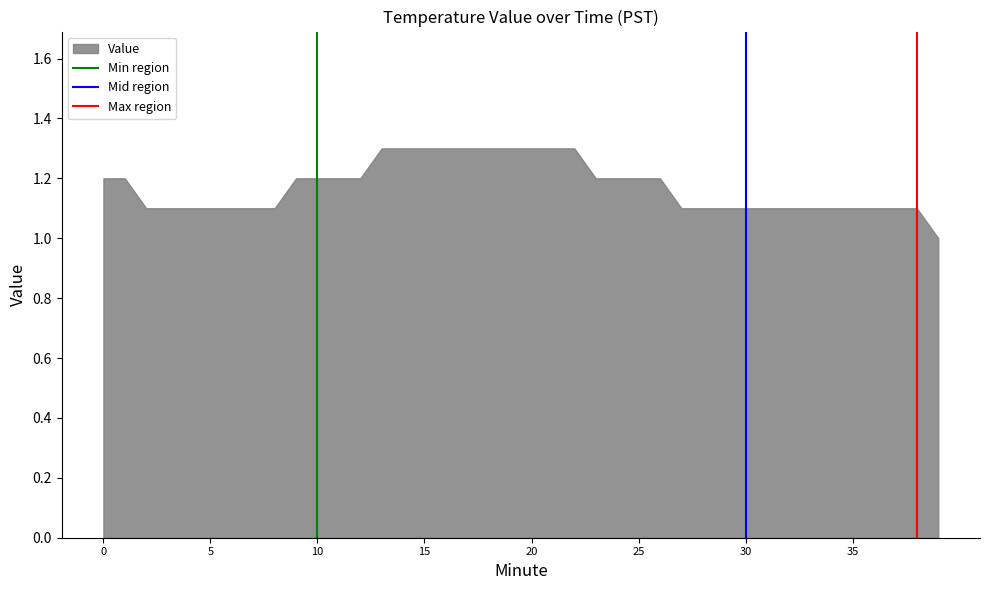

What is the difference between the maximum and minimum values in the Min region series?

1